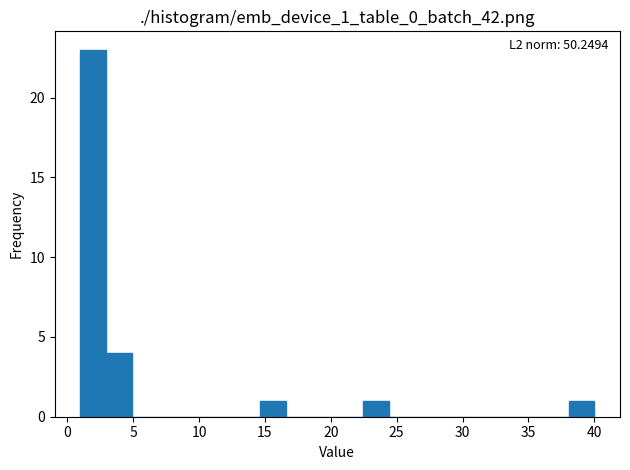

Read against the x-axis, roughly where is the centre of the tallest bar?

2.0